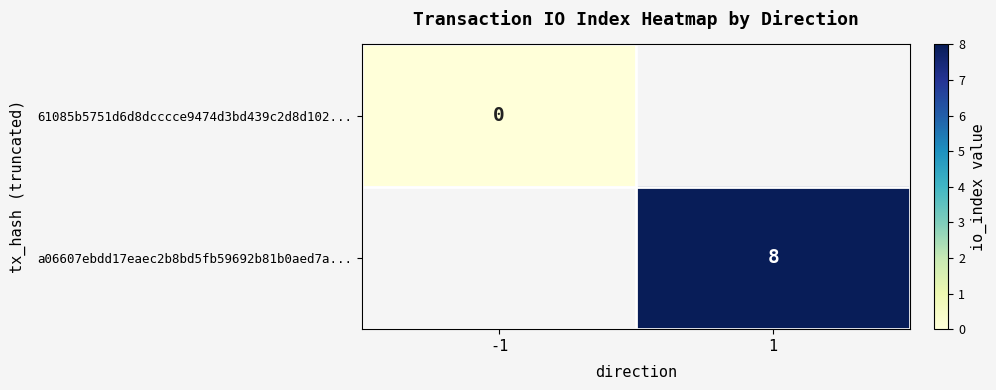

Which label corresponds to the largest value in the chart?

1